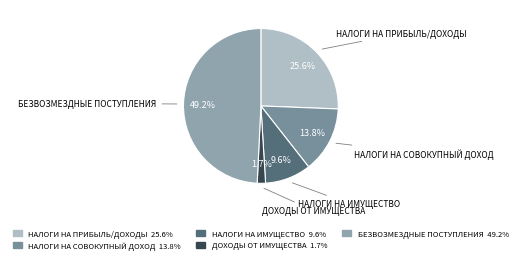

What is the total percentage of НАЛОГИ НА ПРИБЫЛЬ/ДОХОДЫ and НАЛОГИ НА ИМУЩЕСТВО?

35.2%